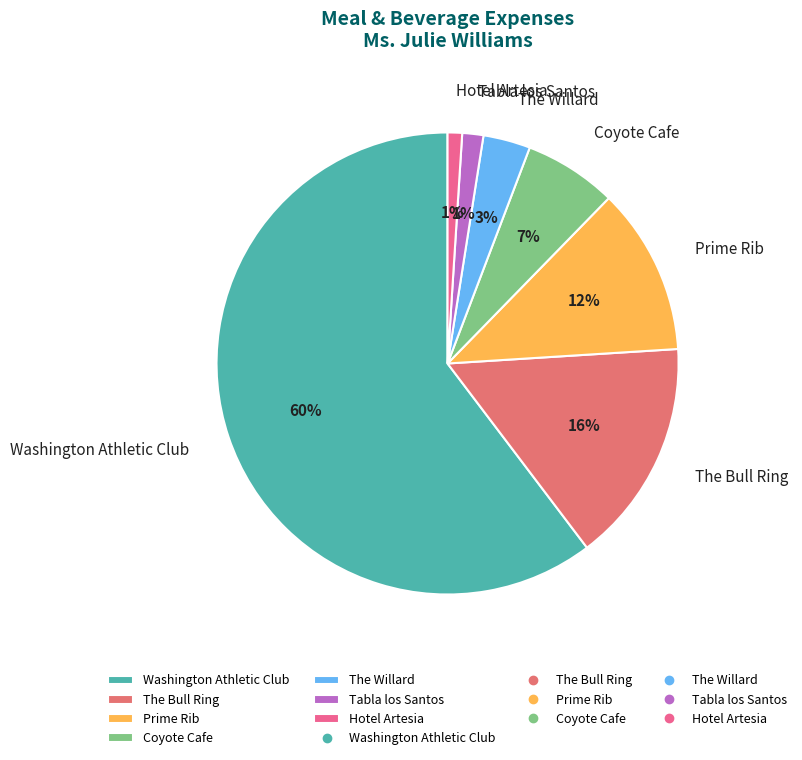

Is there a majority slice in this chart?

Yes